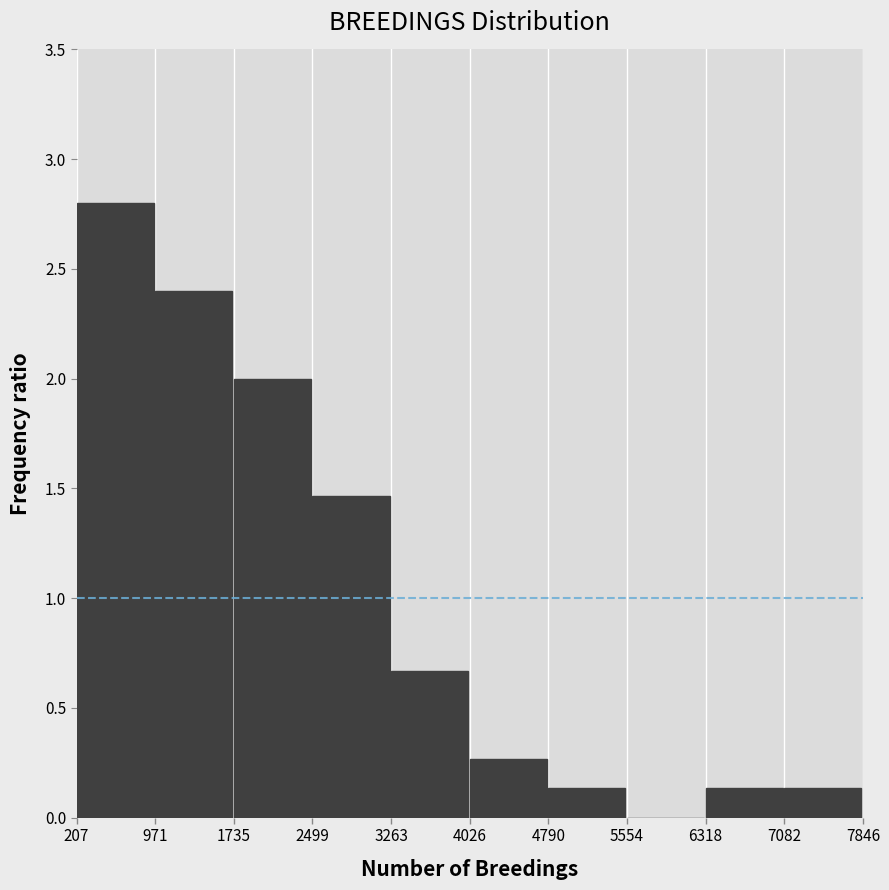

How tall is the bar that spans 7082 to 7846 on the x-axis? The values are not printed on the chart, so give them approximately, as read against the axis.

0.15